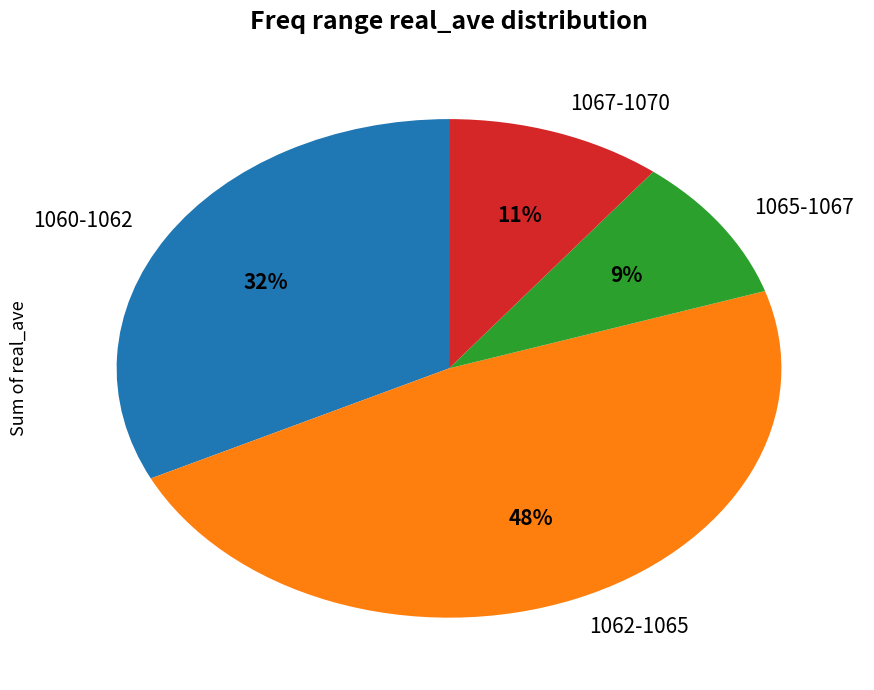

Which slice is the largest?

1062-1065